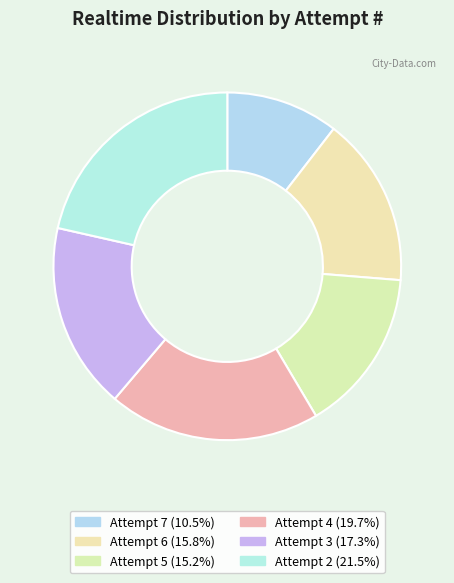

Which category has the biggest portion of the pie?

Attempt 2